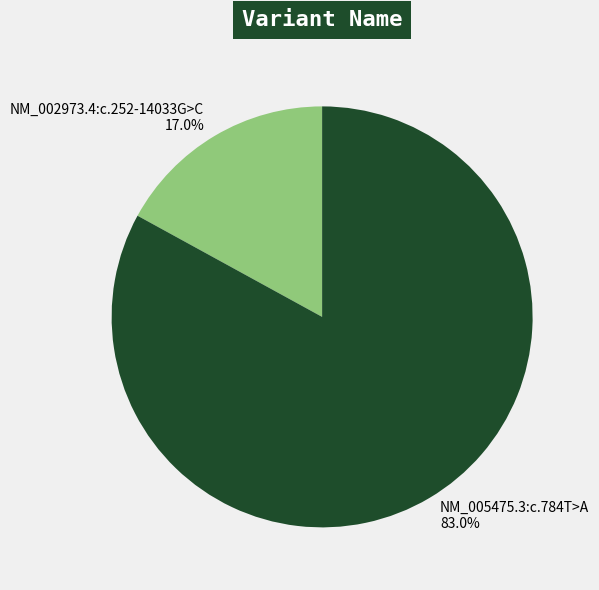

To the nearest percent, what is the combined percentage of NM_002973.4:c.252-14033G>C and NM_005475.3:c.784T>A?

100%